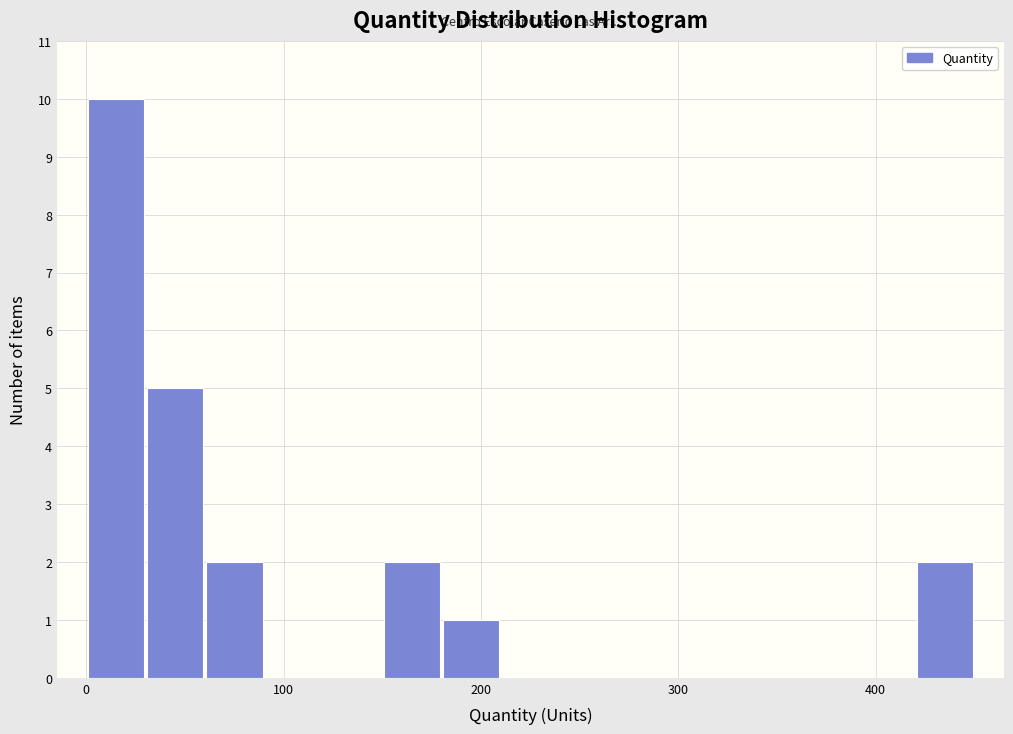

Read against the x-axis, roughly where is the centre of the tallest bar?

20